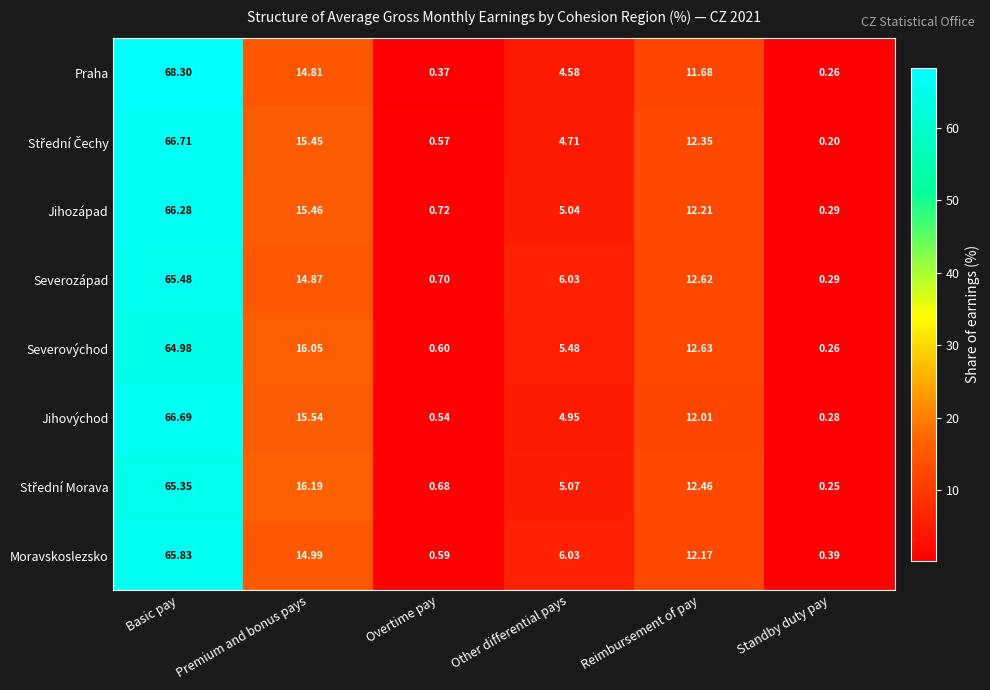

Count the number of data series in this chart.

8